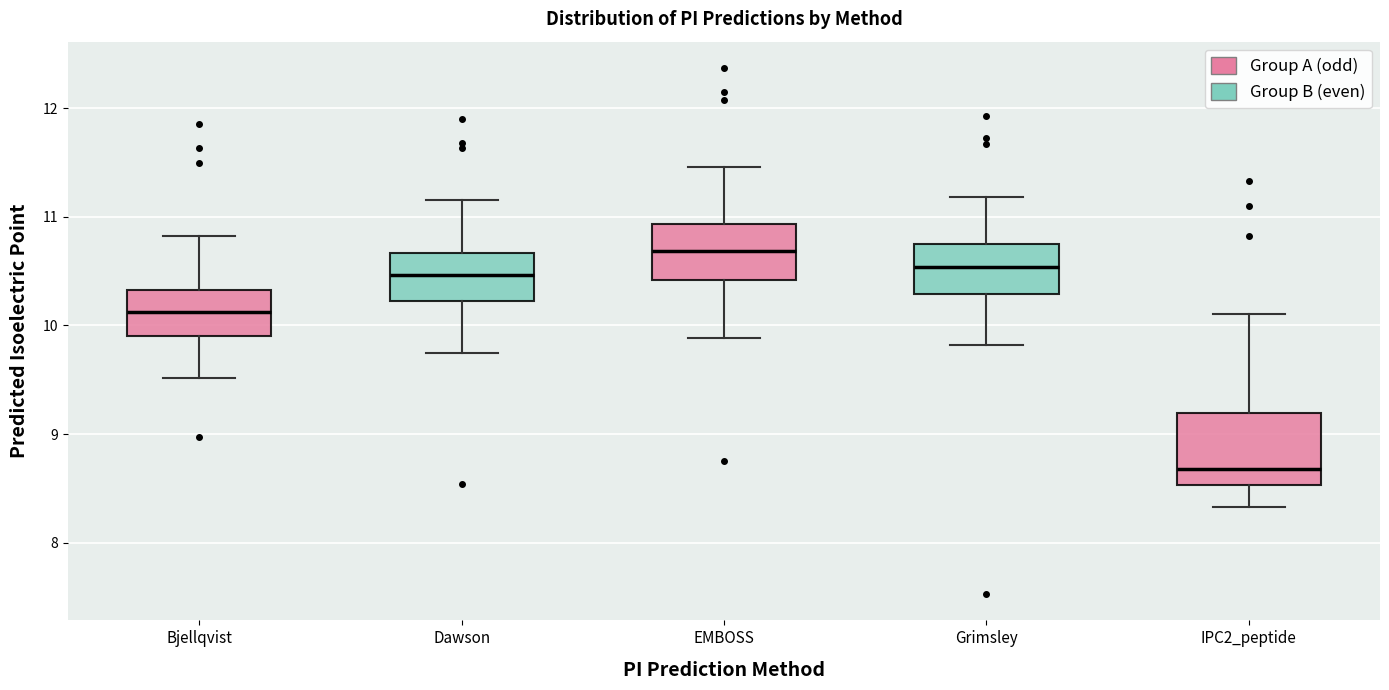

Where does the median line of the box for IPC2_peptide sit on the y-axis? The values are not printed on the chart, so give them approximately, as read against the axis.

8.7